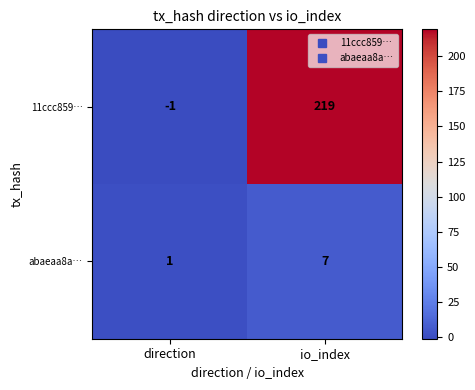

What is the difference between the highest and lowest values at direction?

2